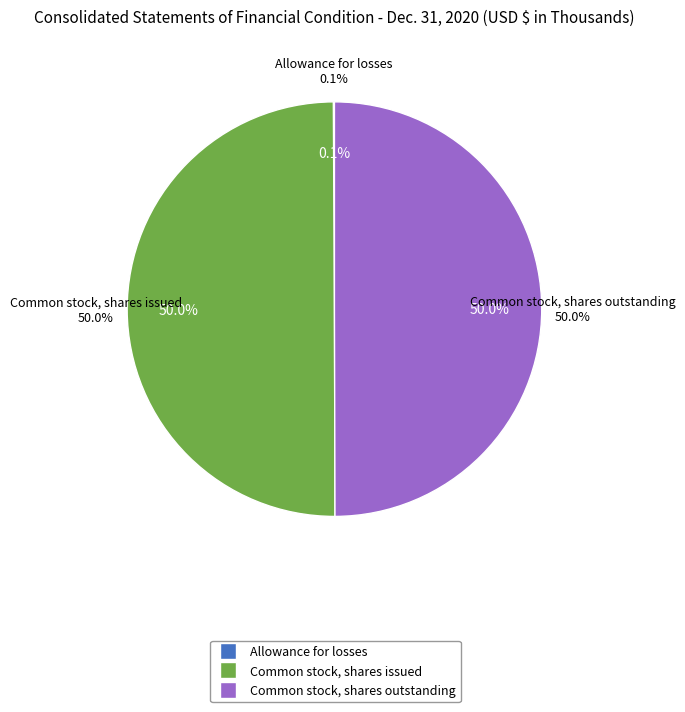

Rank the categories by value from lowest to highest.

Allowance for losses, Common stock, shares issued, Common stock, shares outstanding